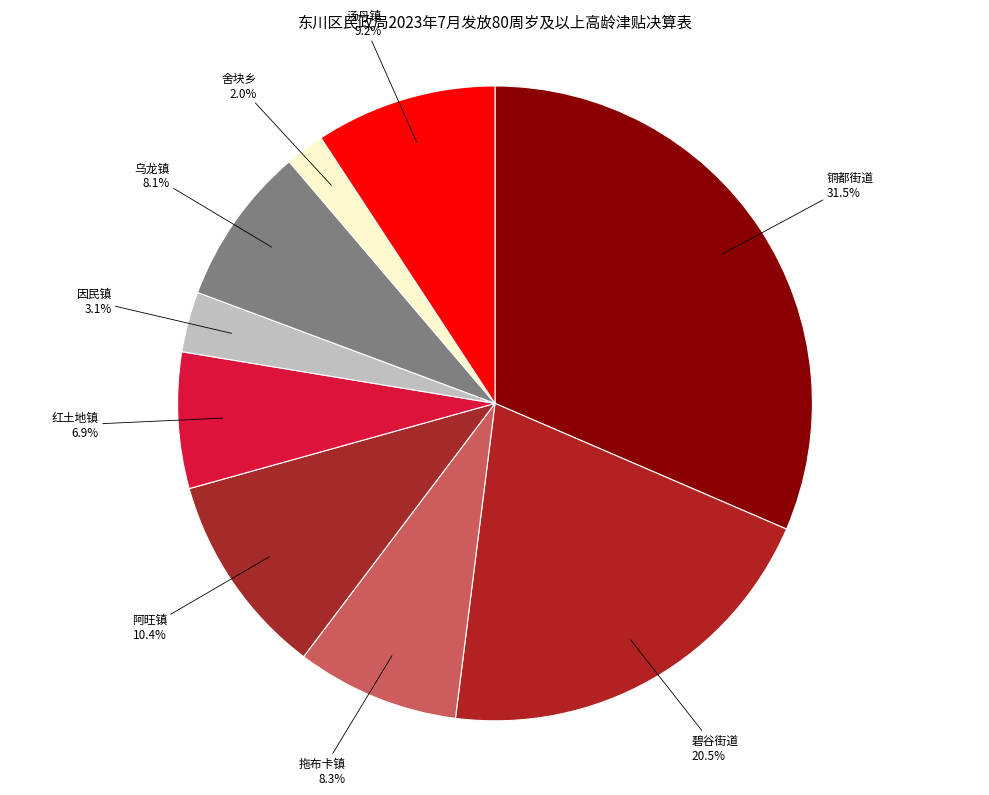

How many slices are in this pie chart?

9